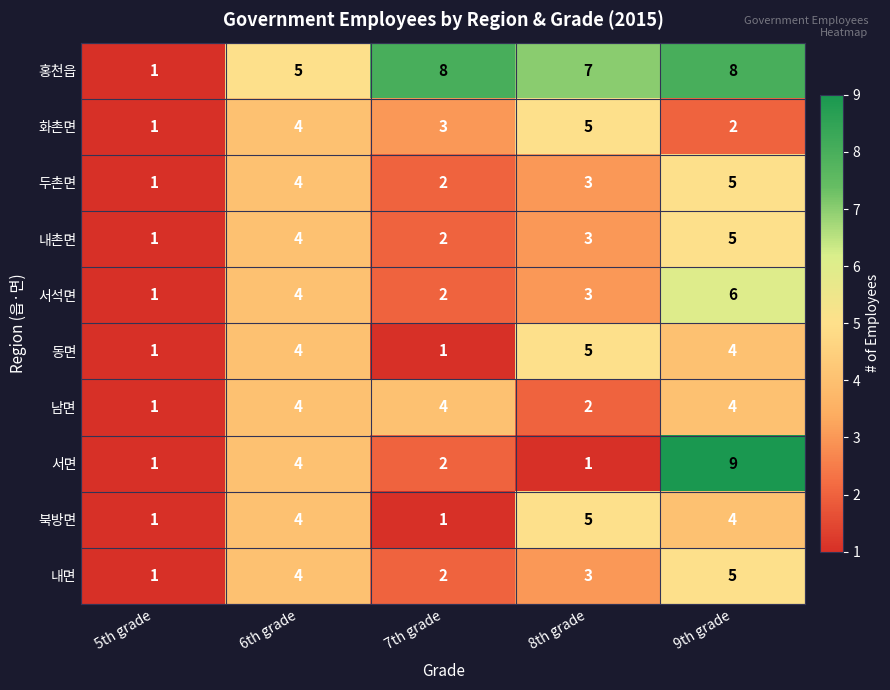

Count the number of data series in this chart.

10